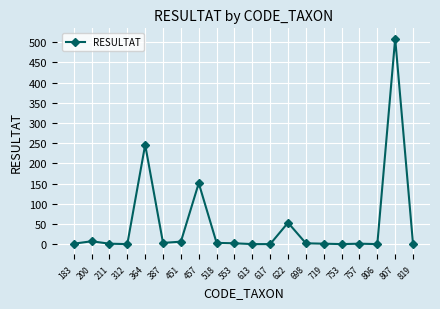

Which has a higher value, 807 or 211?

807